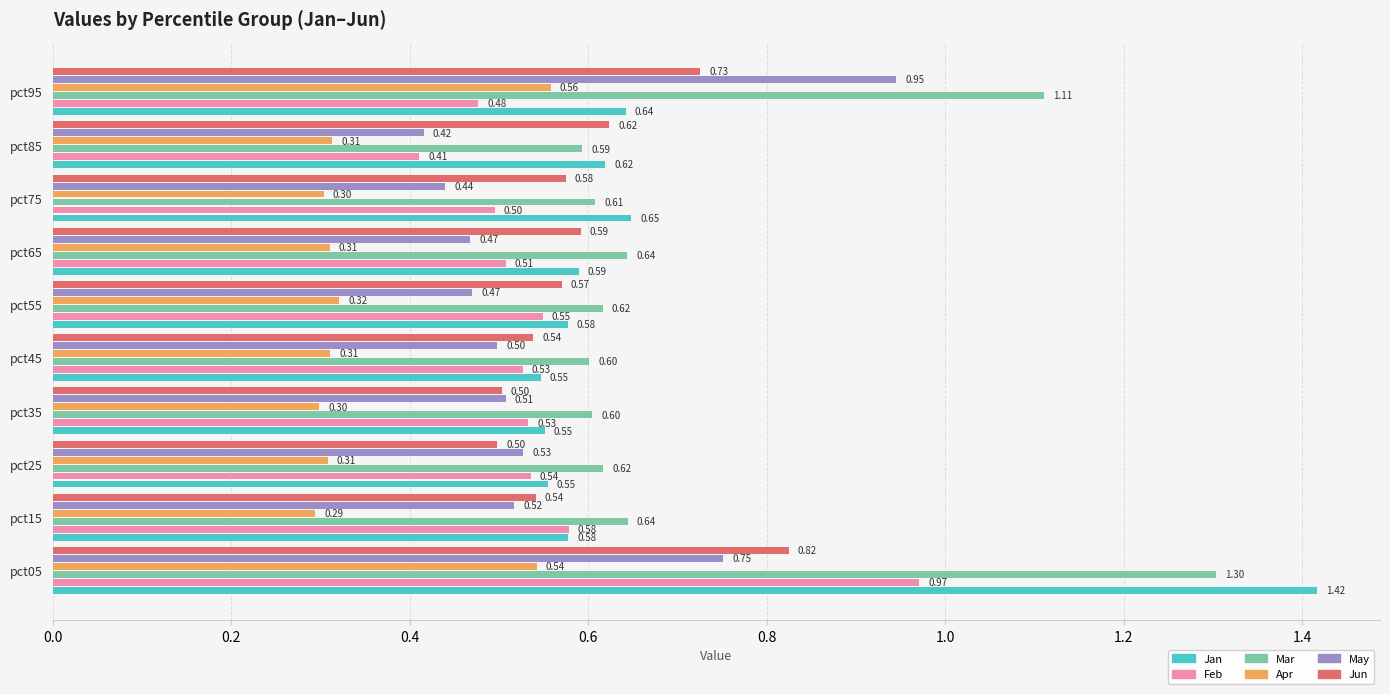

What is the sum of all Feb values?

5.6